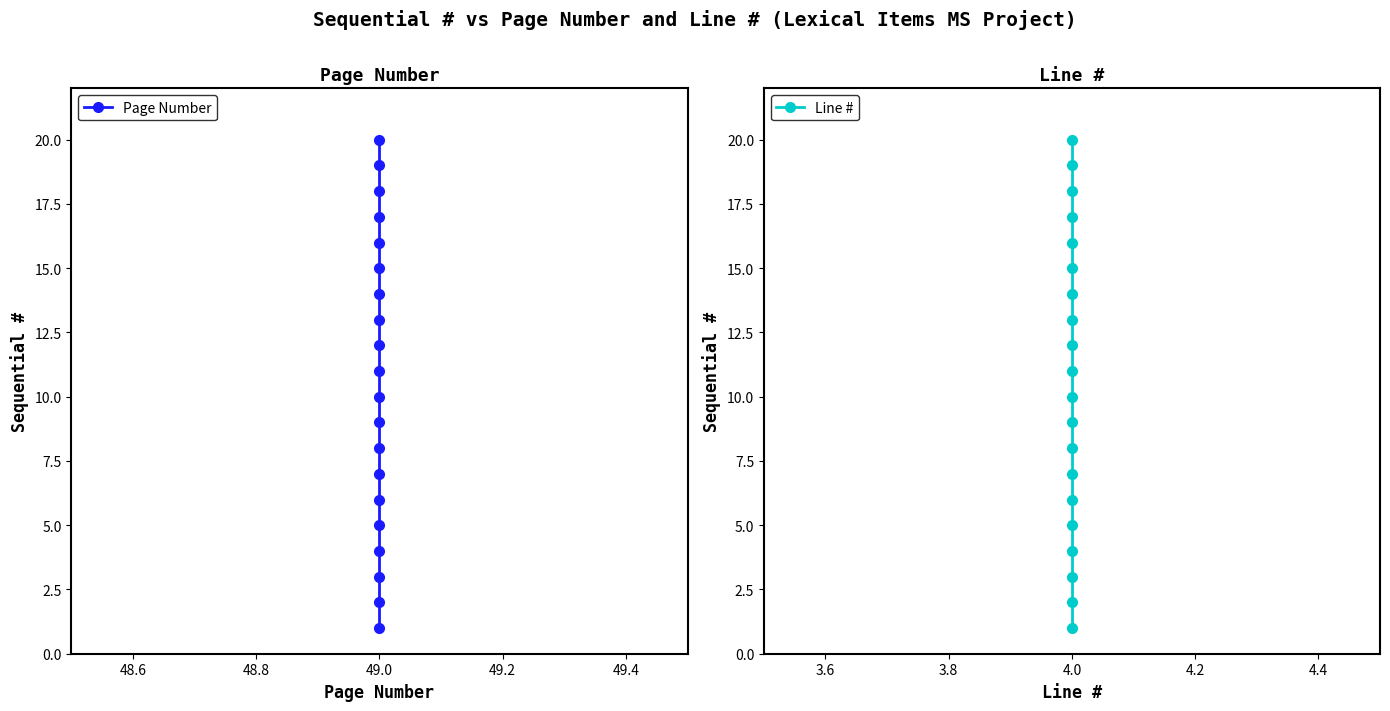

Reading left to right, what are all the values shown in this chart?

Page Number: 1	2	3	4	5	6	7	8	9	10	11	12	13	14	15	16	17	18	19	20
Line #: 1	2	3	4	5	6	7	8	9	10	11	12	13	14	15	16	17	18	19	20